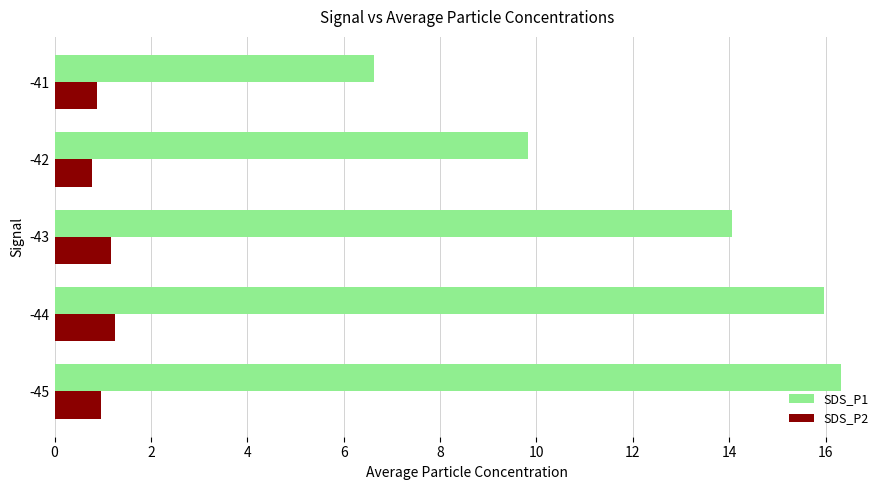

List the series in order of their overall mean, highest first.

SDS_P1, SDS_P2